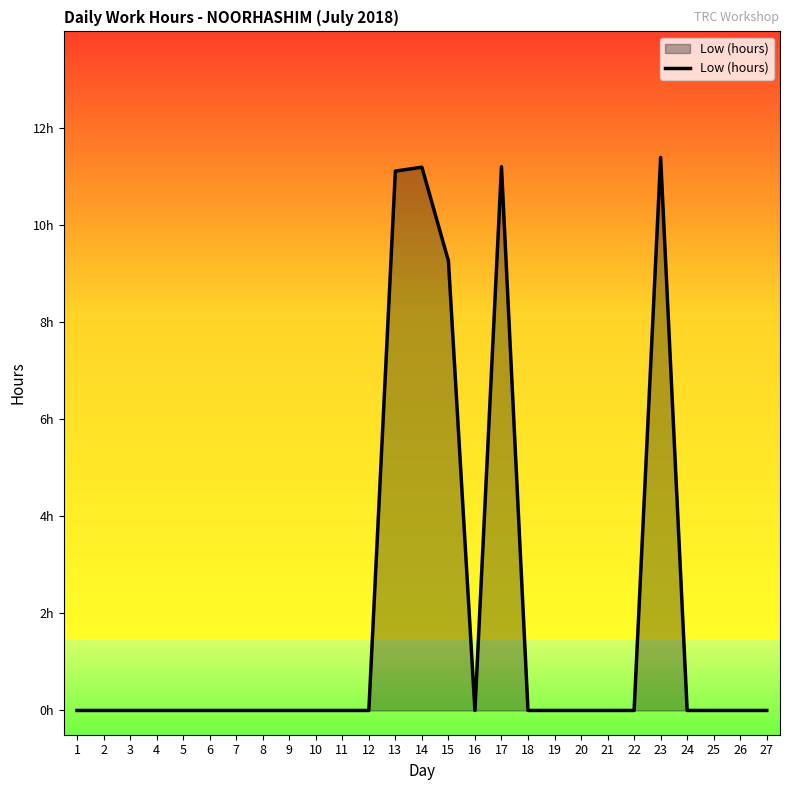

Between 7 and 10, which is larger?

7